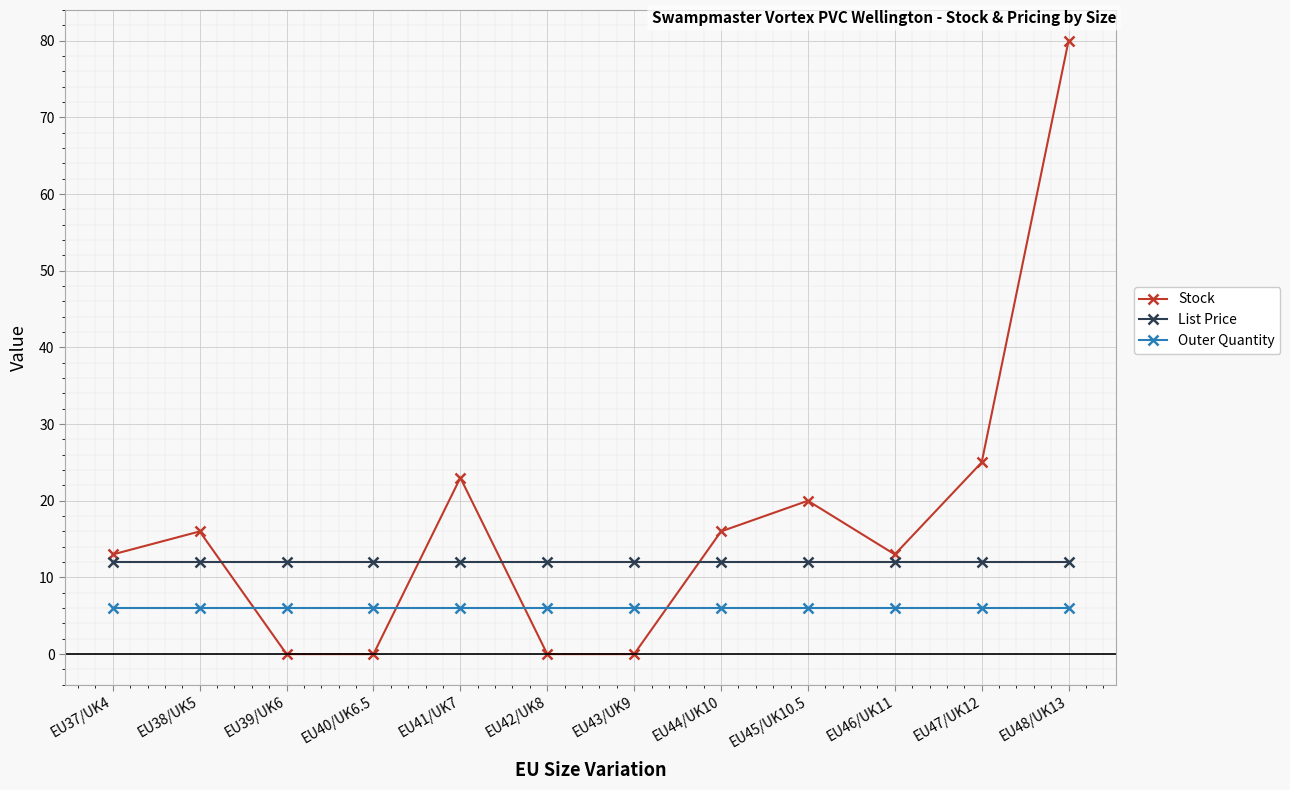

Rank the series at EU42/UK8 from lowest to highest value.

Stock, Outer Quantity, List Price